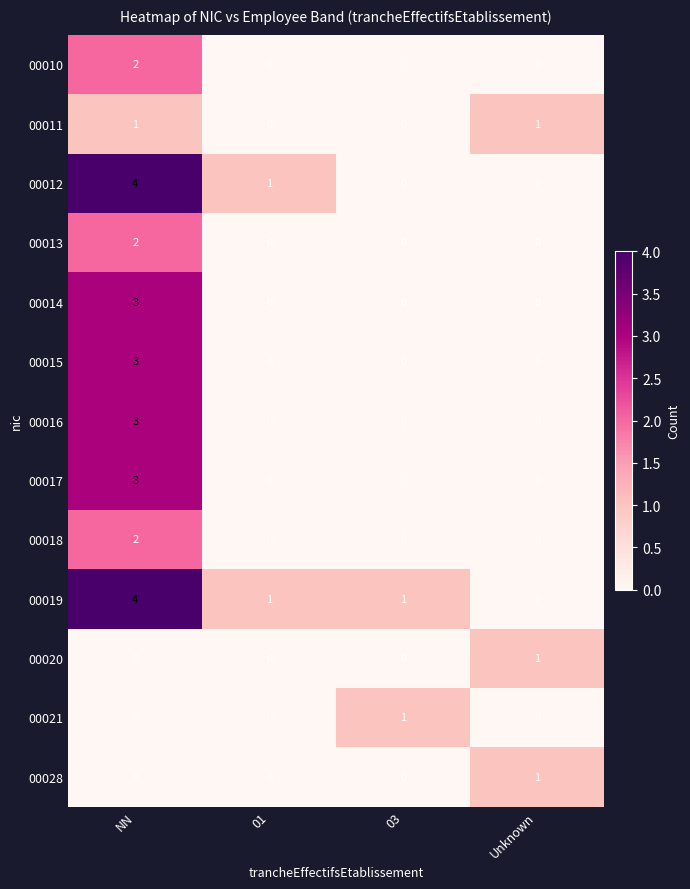

What is the highest value of the 00019 series?

4